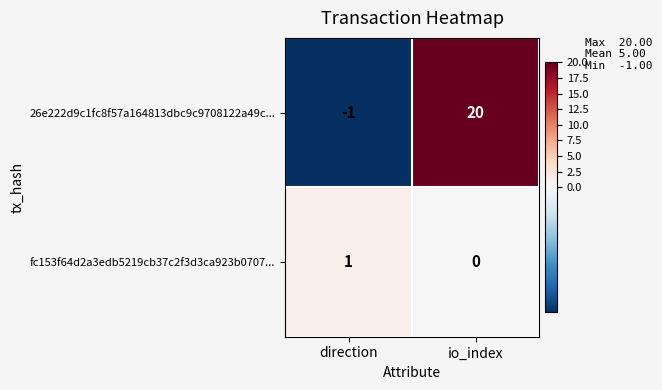

Which series has the largest total across all categories?

26e222d9c1fc8f57a164813dbc9c9708122a49c...